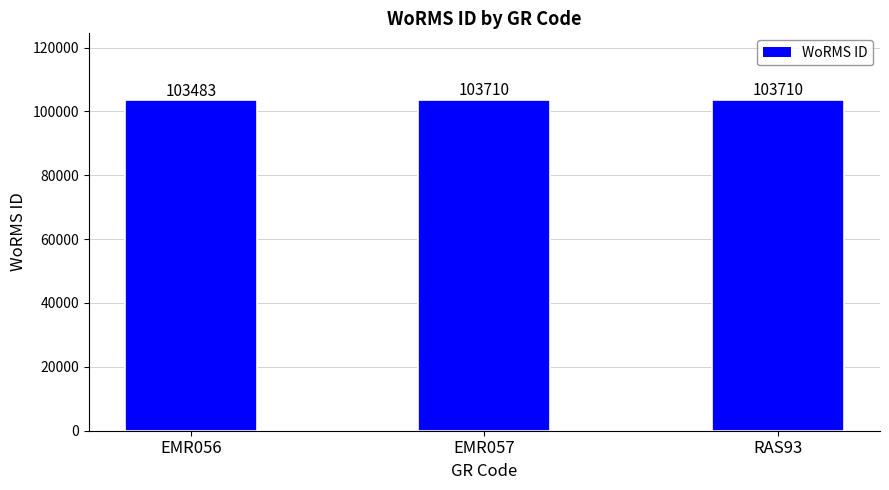

What is the difference between the values at EMR057 and EMR056?

227